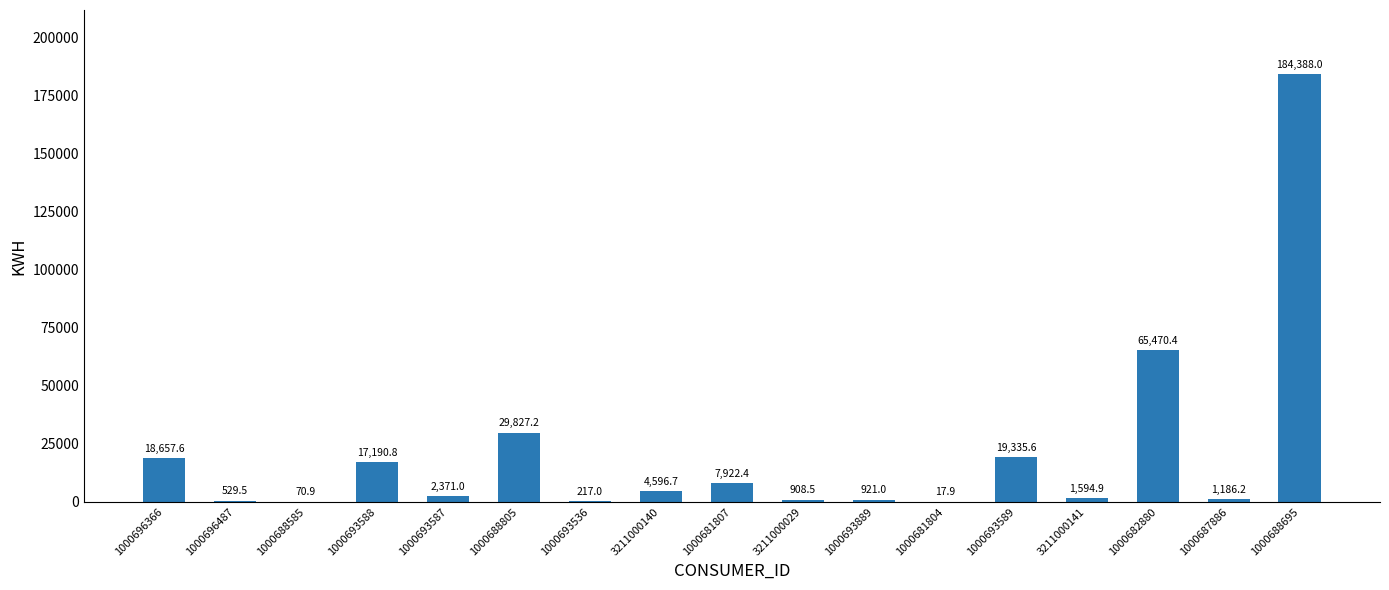

Which label corresponds to the largest value in the chart?

1000688695